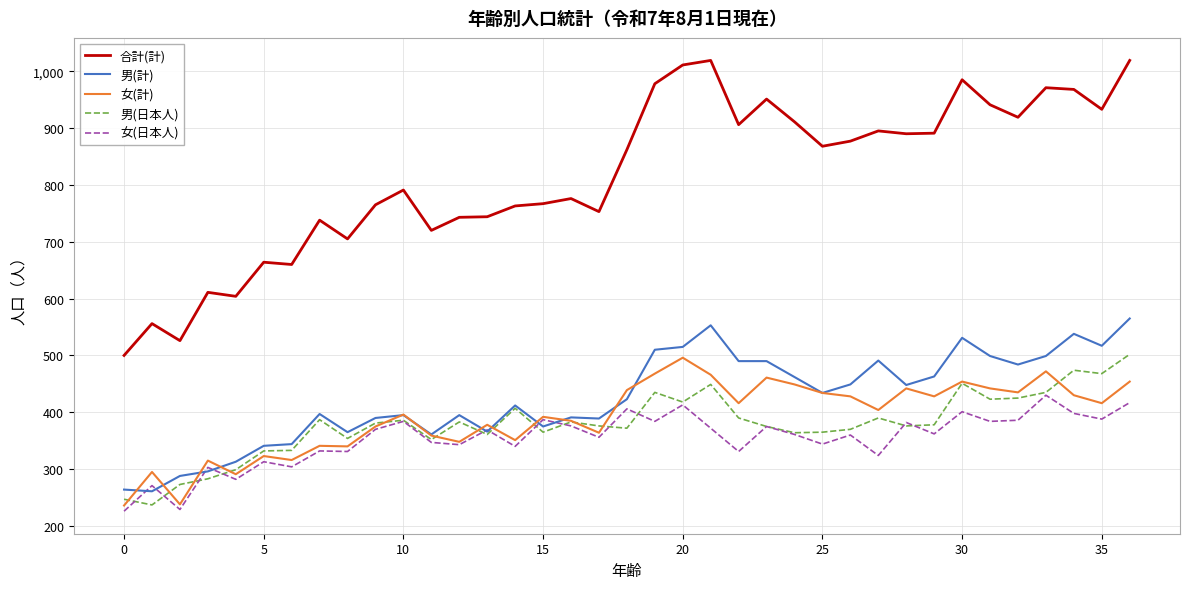

True or false: 女(計) and 合計(計) cross at least once.

False